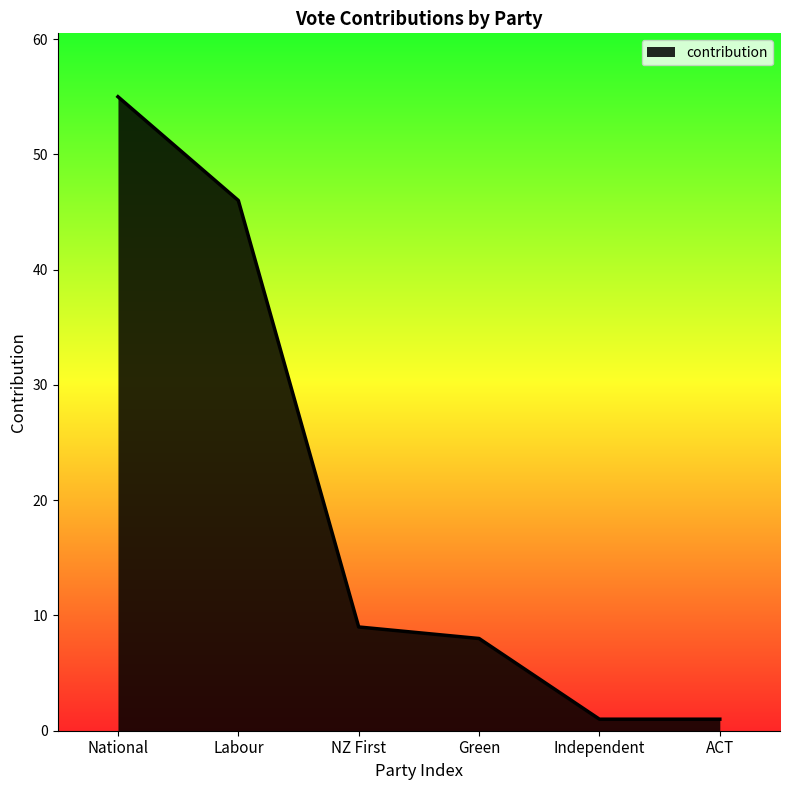

Which has a higher value, National or ACT?

National